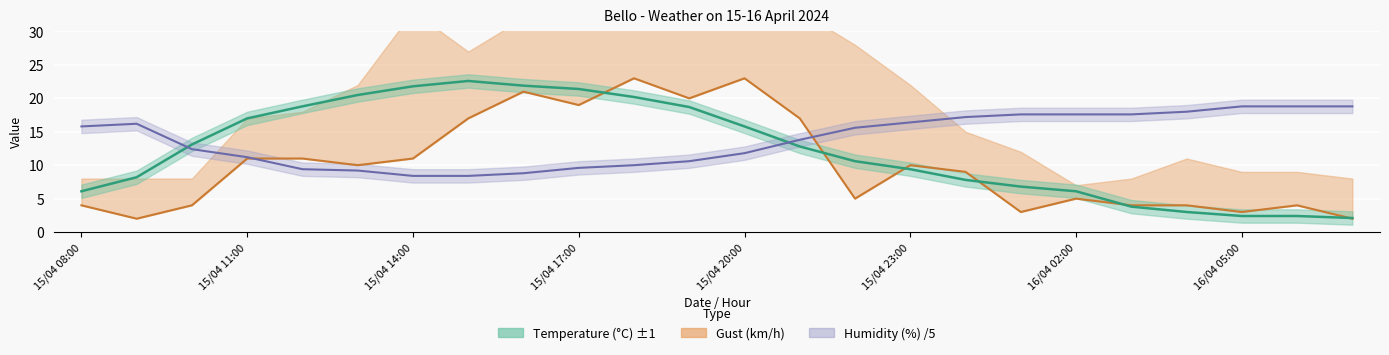

The value at 16 is 9. True or false?

True